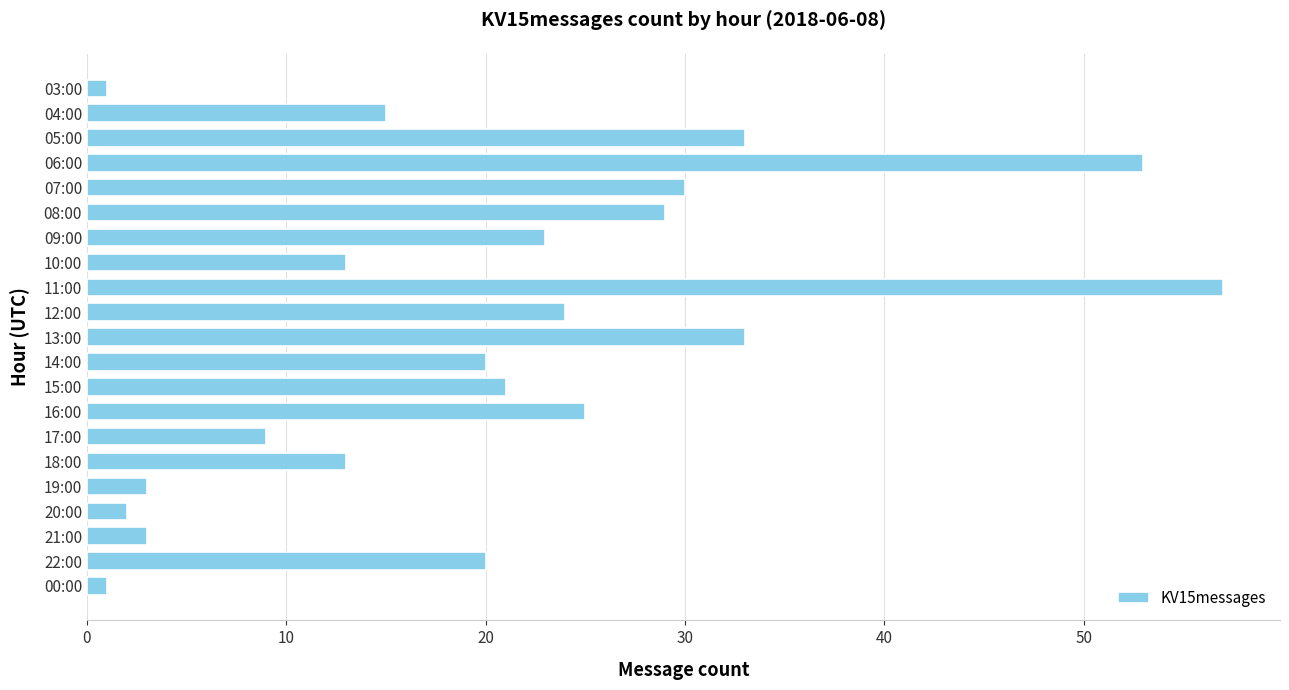

Between 22:00 and 08:00, which is larger?

08:00